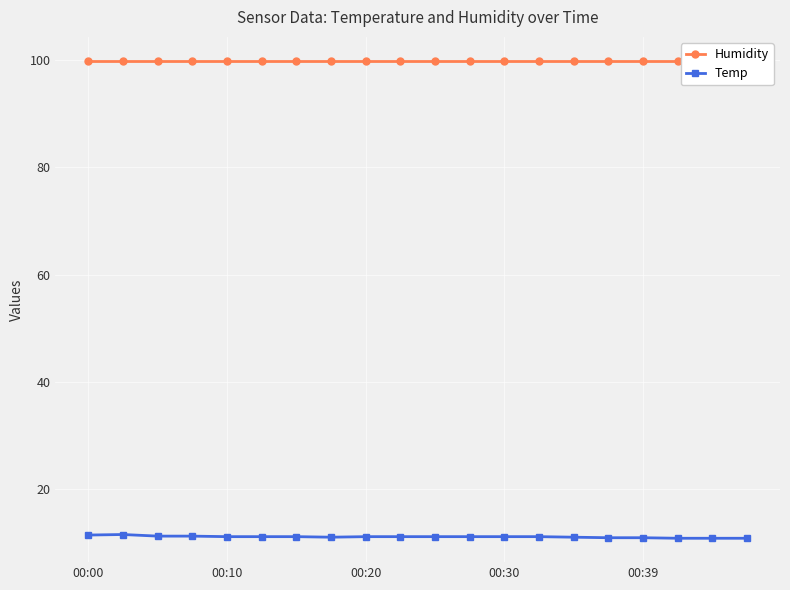

True or false: Temp and Humidity cross at least once.

False